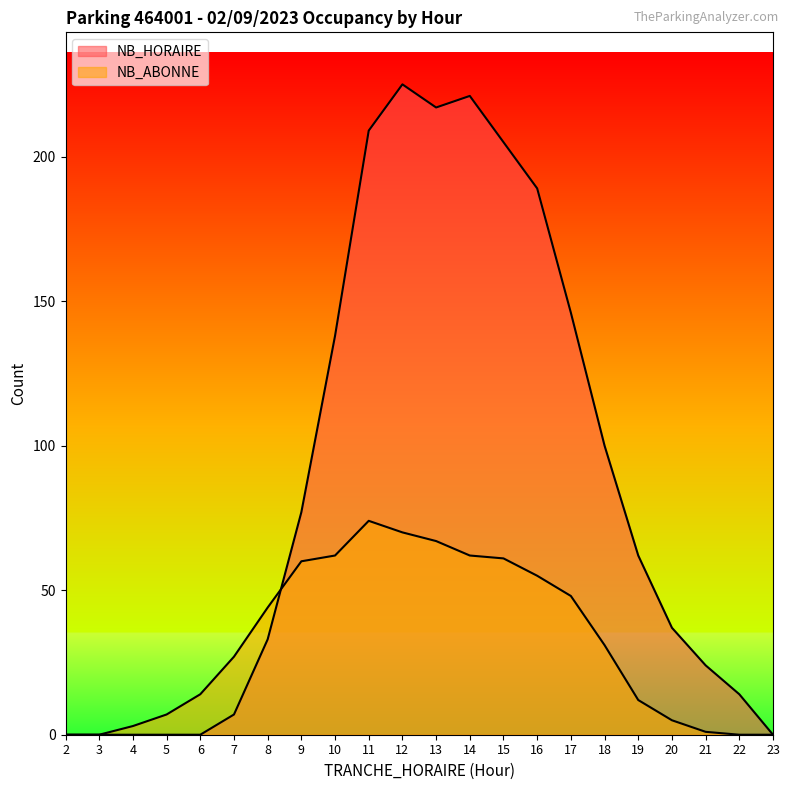

List the series in order of their overall mean, lowest first.

NB_ABONNE, NB_HORAIRE